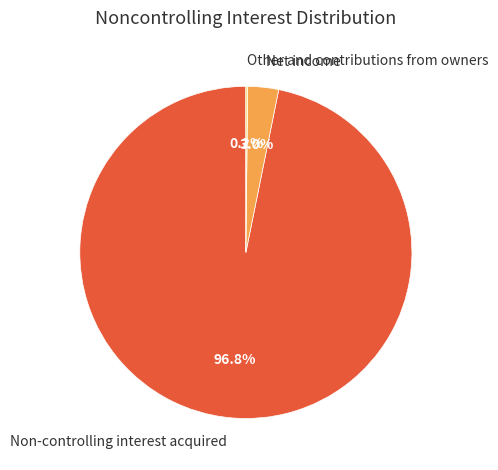

How much of the chart is everything except Non-controlling interest acquired?

3.2%